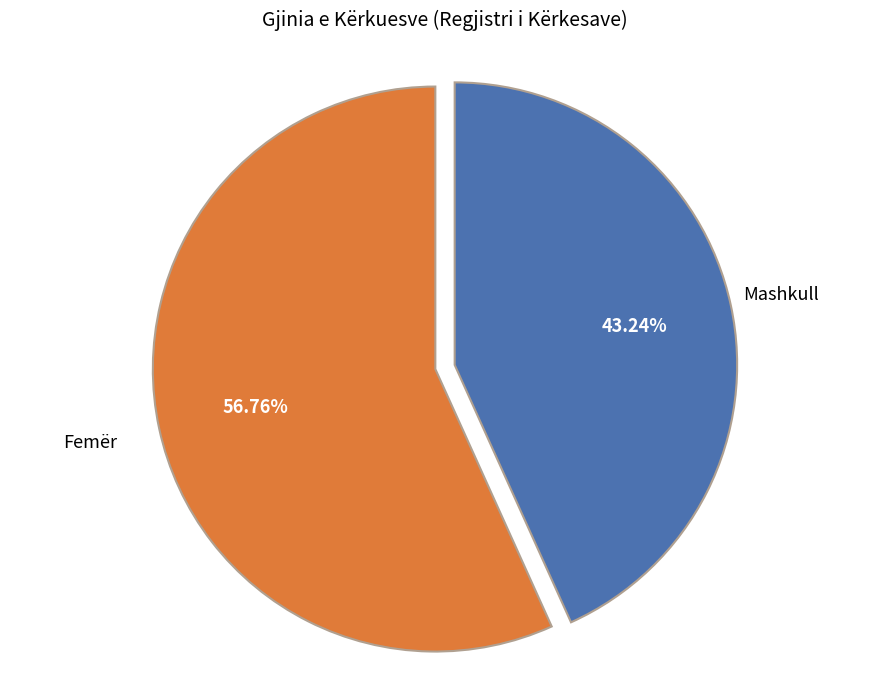

Count the number of slices in the pie.

2